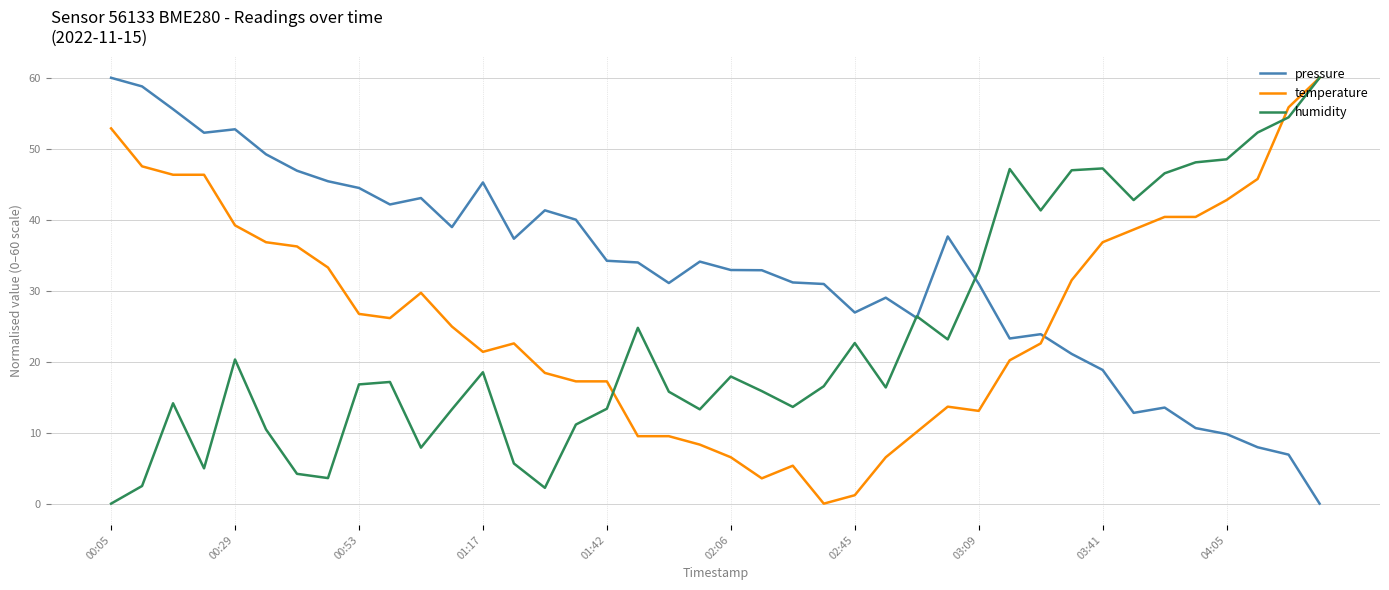

What are all the series names shown in the legend?

pressure, temperature, humidity